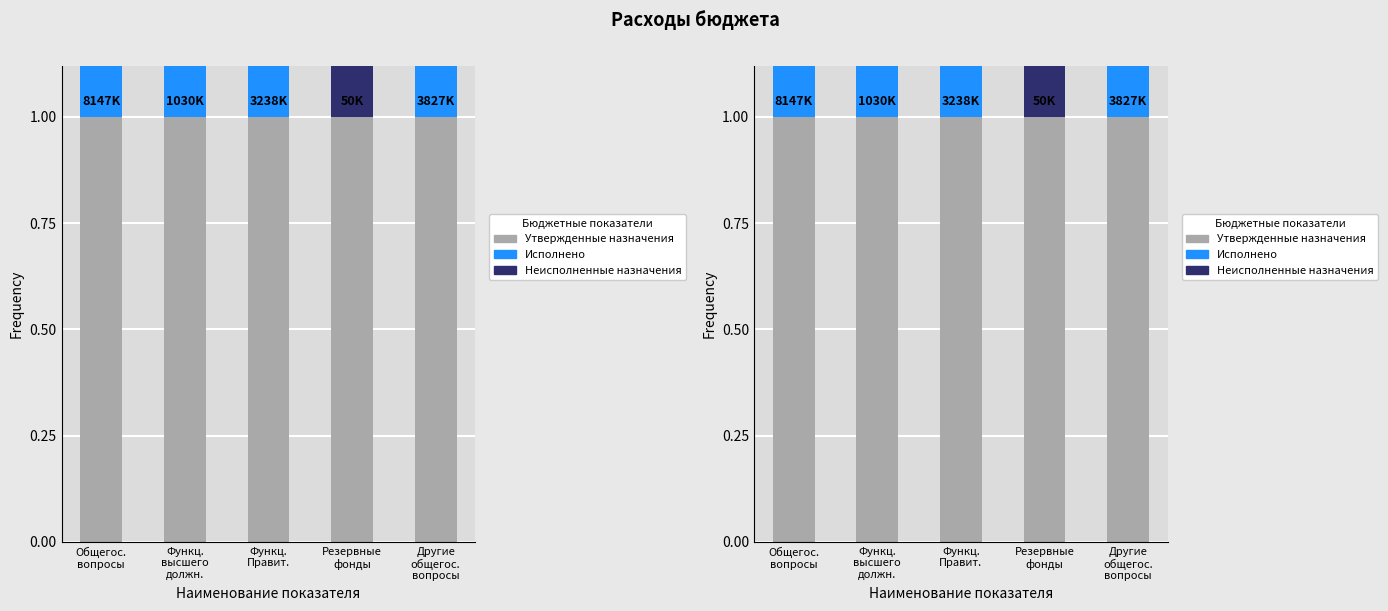

Which category has the highest value in the Утвержденные назначения series?

Общегос.
вопросы